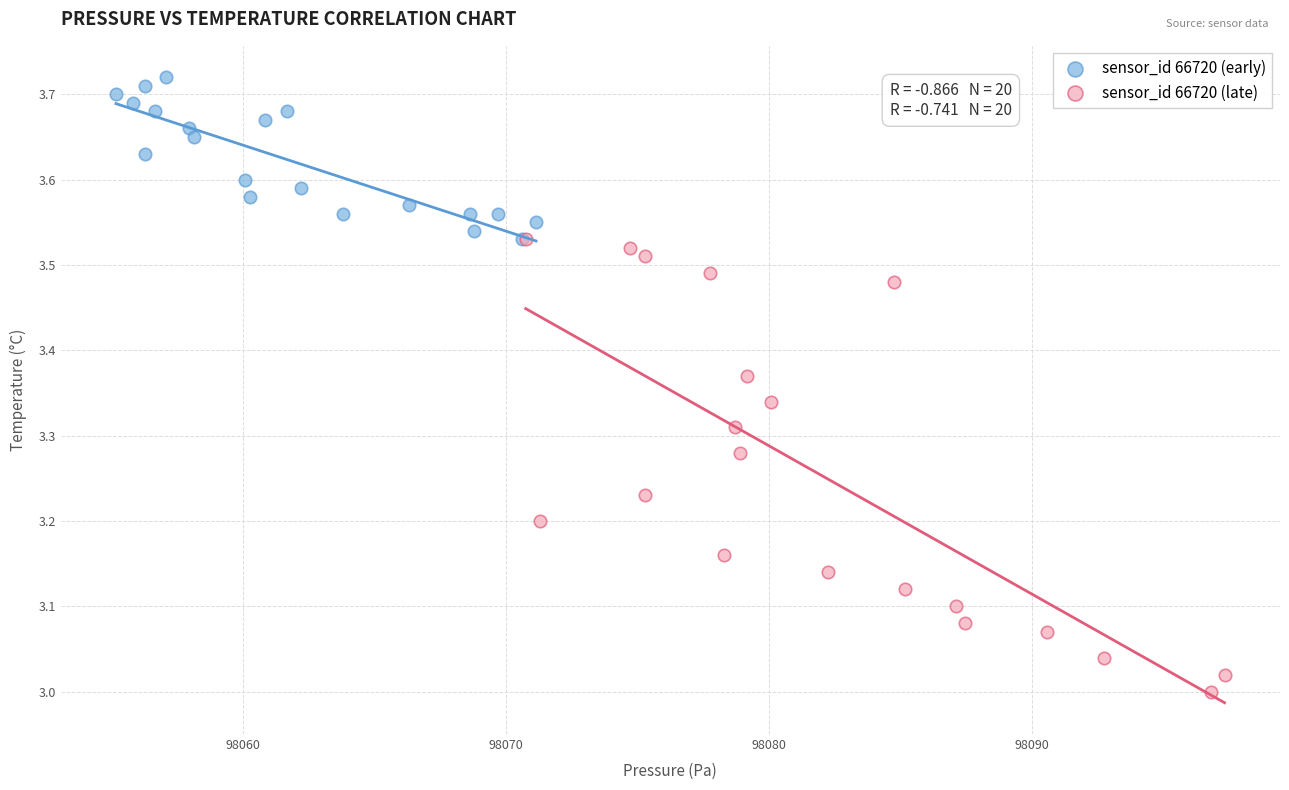

Which series reaches the minimum Y coordinate?

sensor_id 66720 (late)